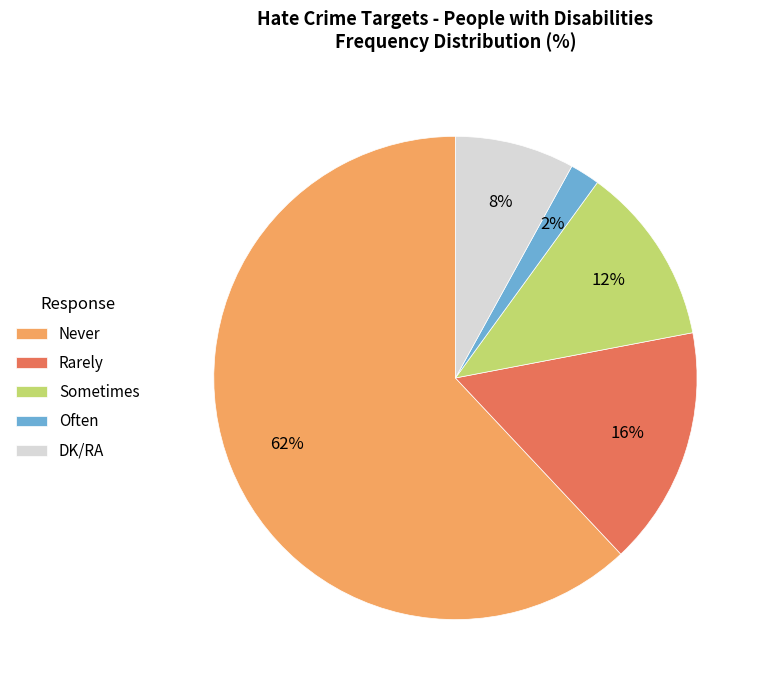

Which category has the biggest portion of the pie?

Never